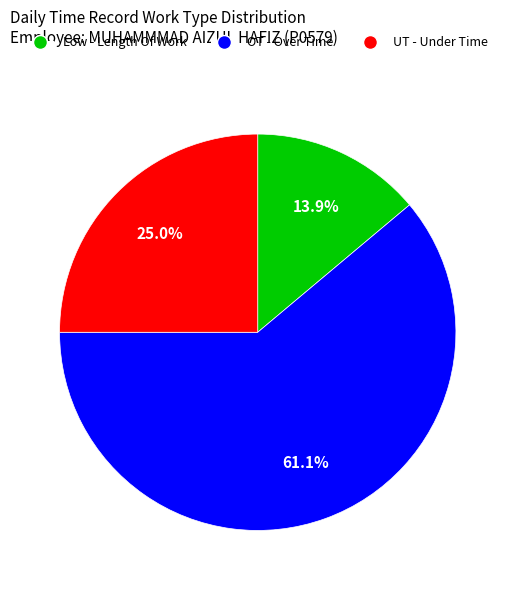

Is it true that UT - Under Time is 11% of the pie?

False